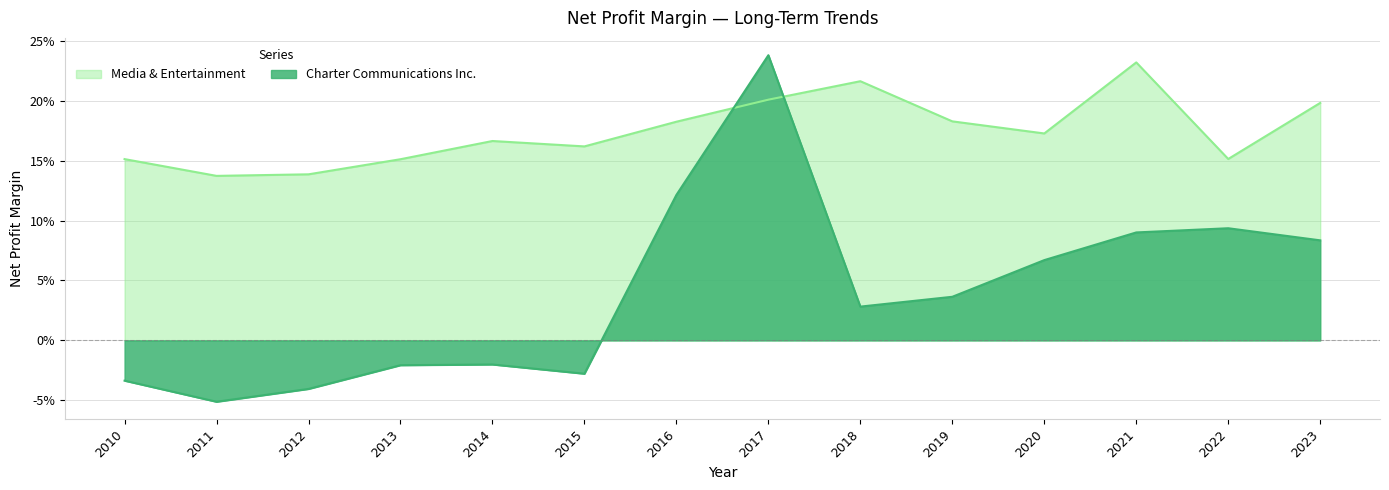

In Charter Communications Inc., how many points are lower than both neighbors (excluding endpoints)?

3